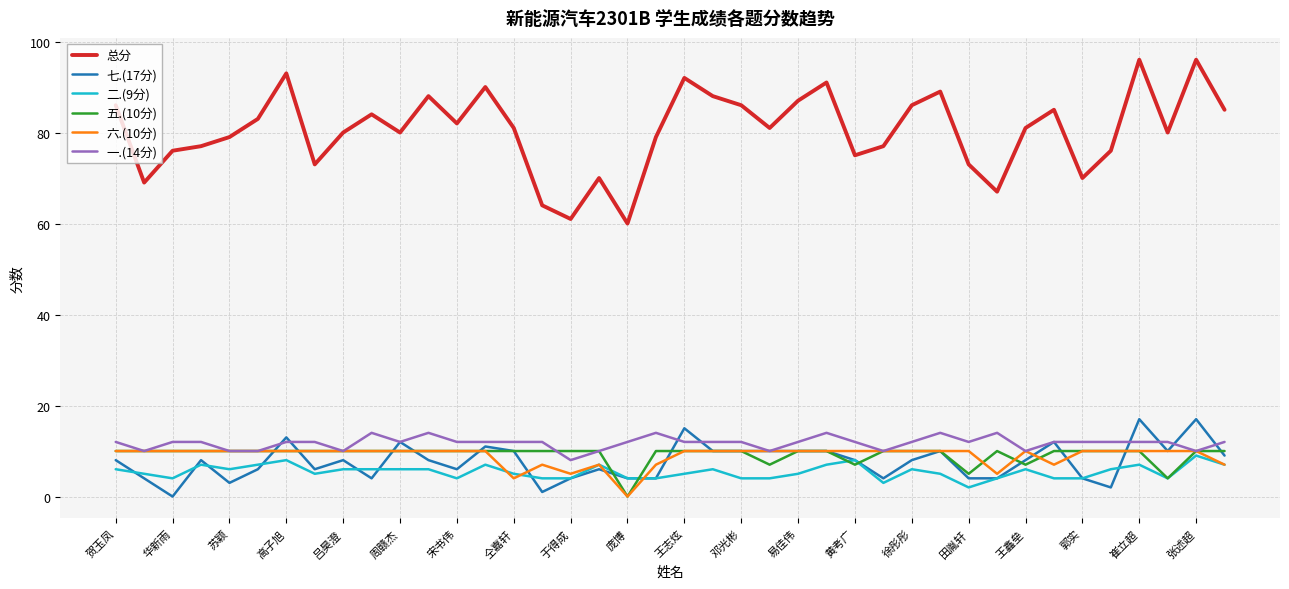

True or false: 总分 and 七.(17分) intersect in this chart.

False